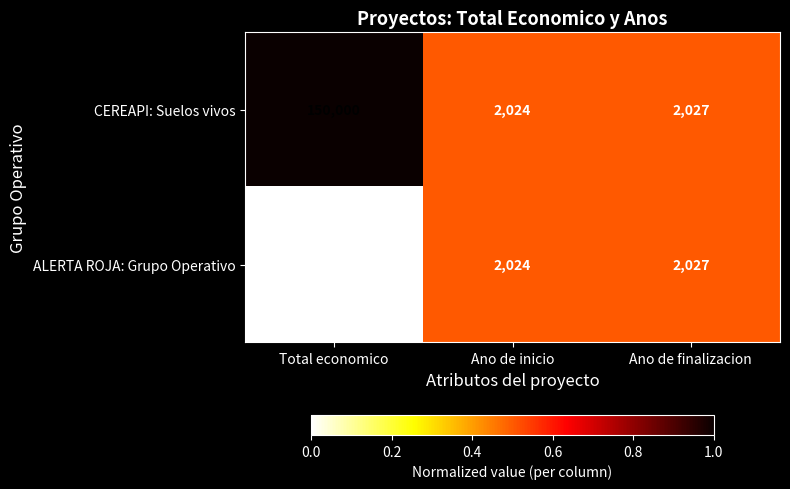

At which category is the sum across all series the highest?

Total economico